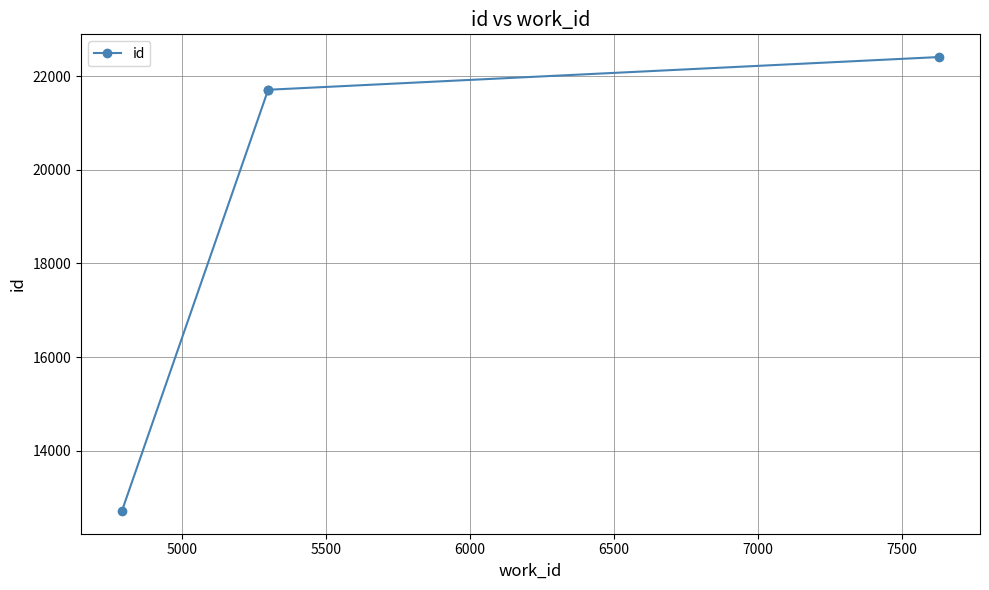

What is the ratio of the value at 6000 to the value at 5500?

1.0